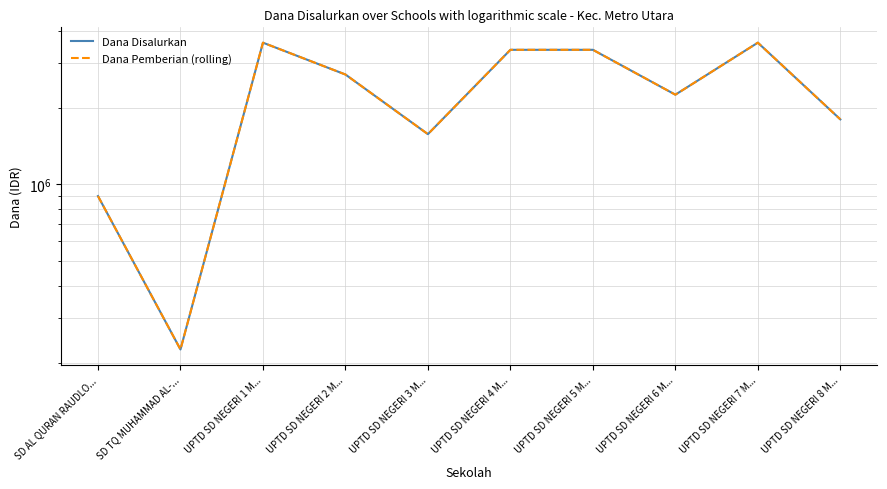

The Dana Pemberian (rolling) series shows 1276865 at UPTD SD NEGERI 2 M.... True or false?

False